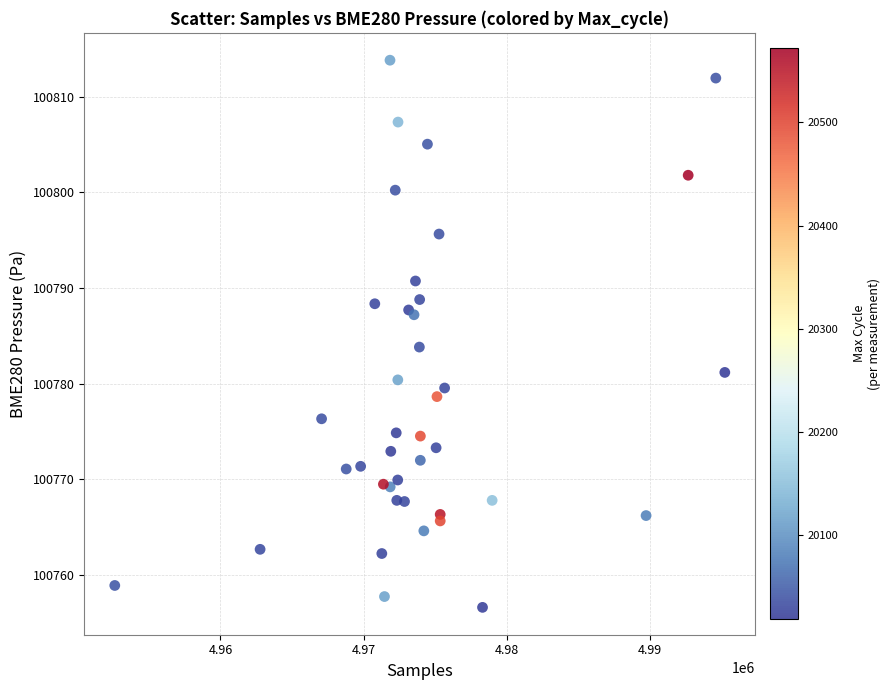

What Y value in the scatter plot is closest to 100785?

100783.8